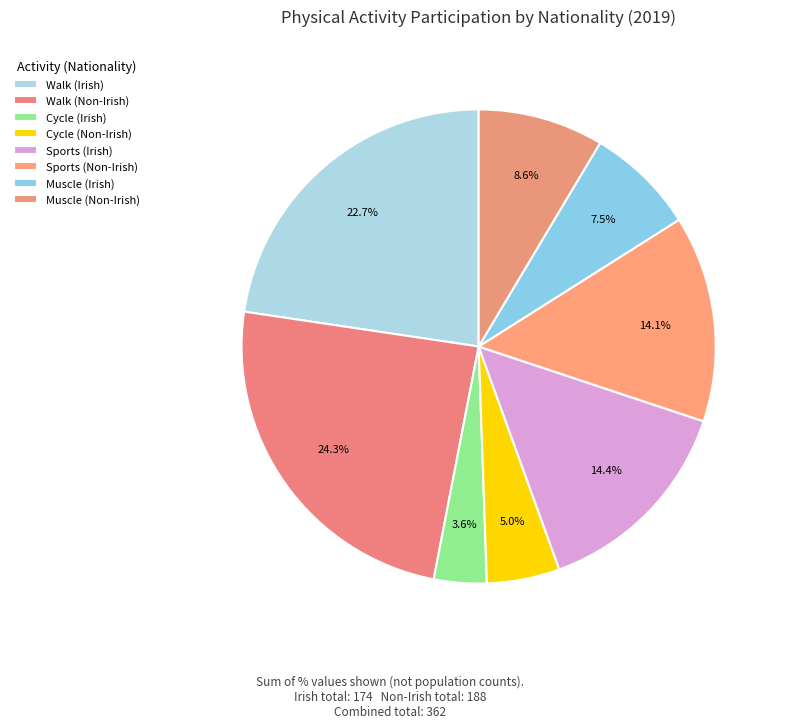

What percentage do Walk (Irish) and Sports (Irish) together represent?

37.0%